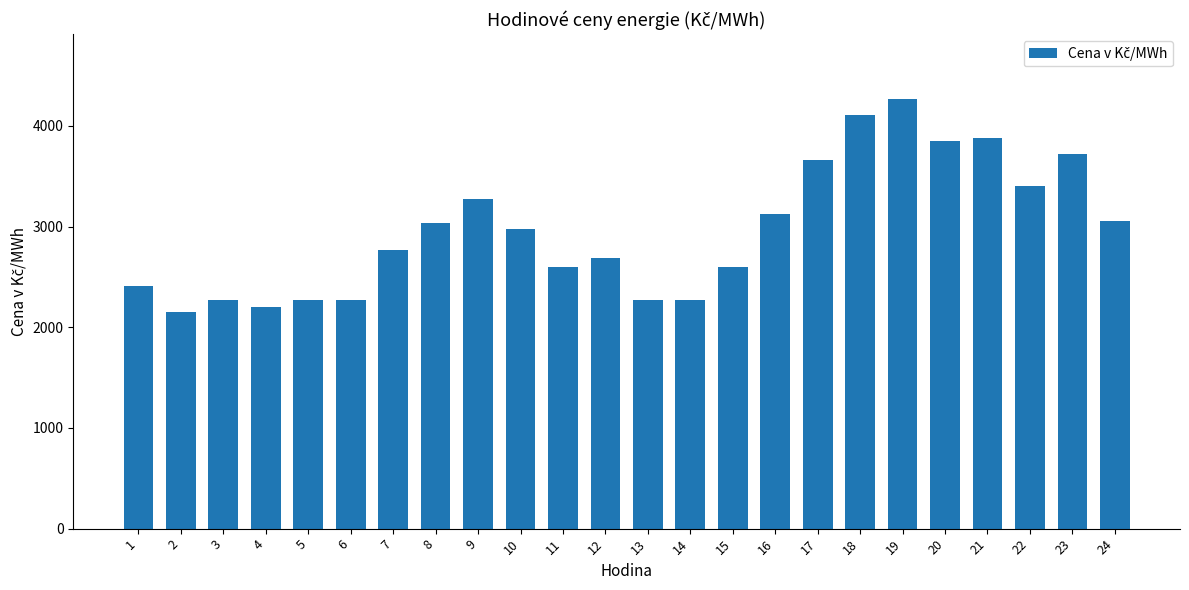

What is the maximum value shown in the chart?

4269.9